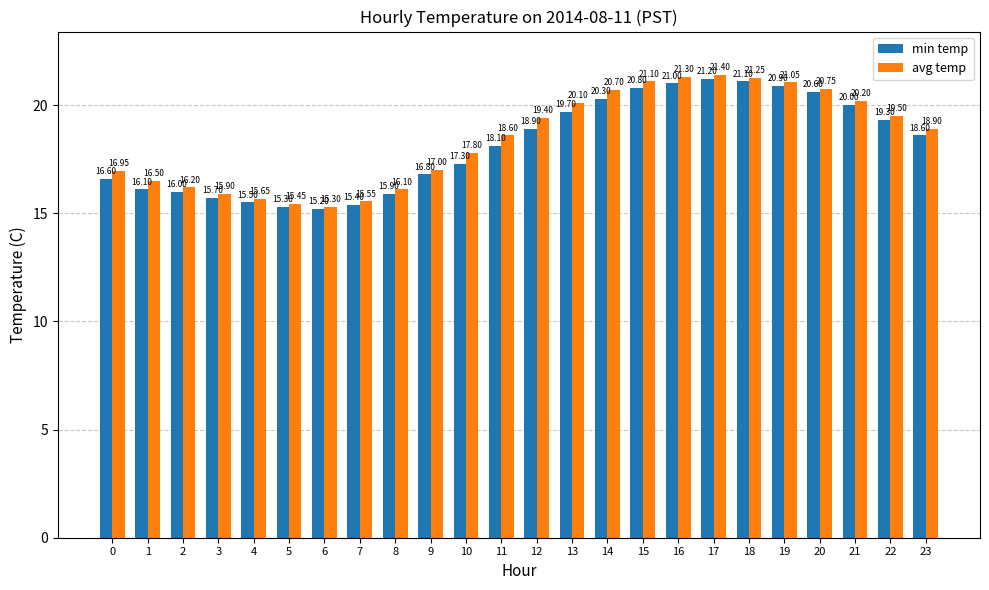

Read the min temp value at 18.

21.1